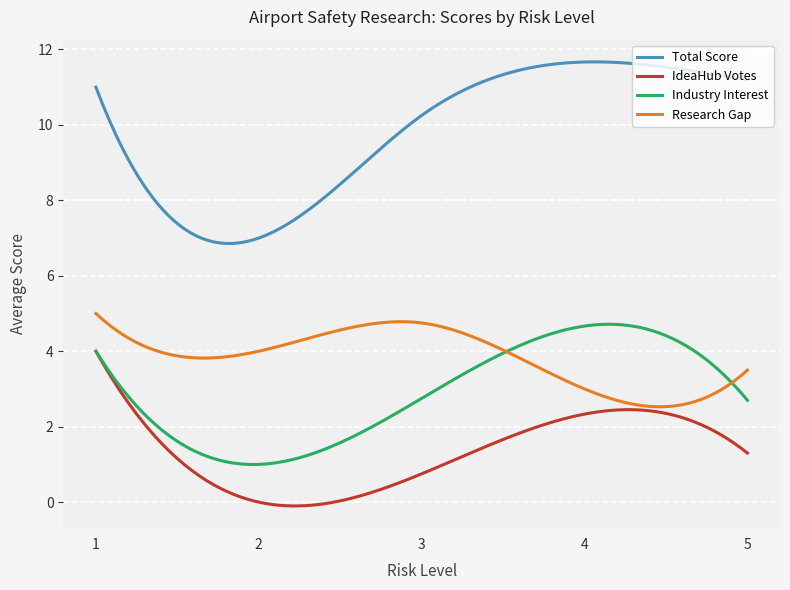

Which series has the widest spread of values?

Total Score